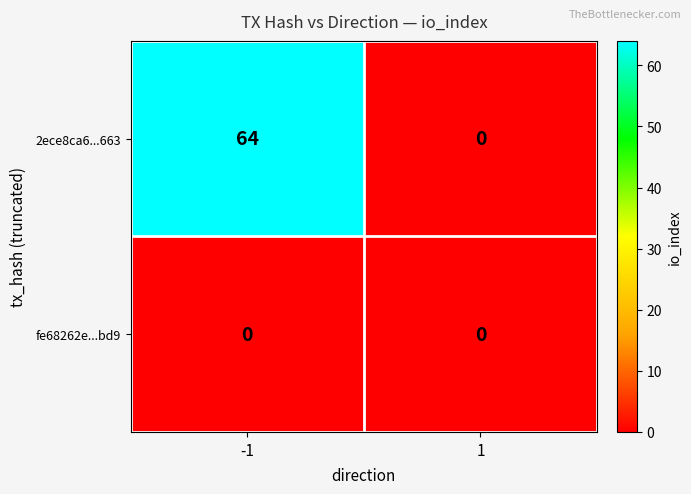

Is it true that 2ece8ca6...663 equals 37 at 1?

False